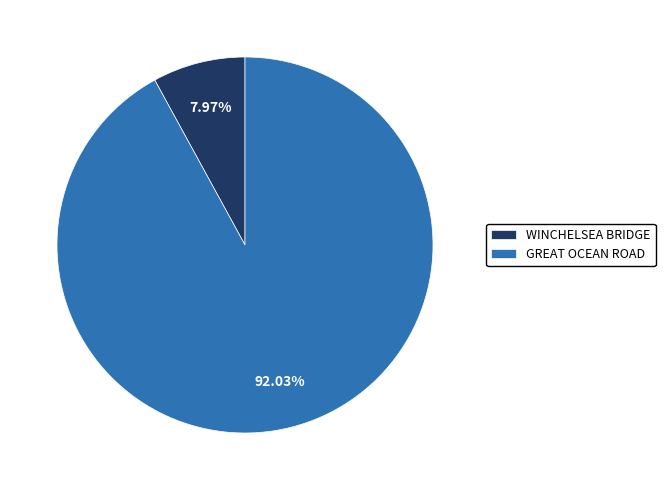

To the nearest percent, what is the average slice percentage?

50%